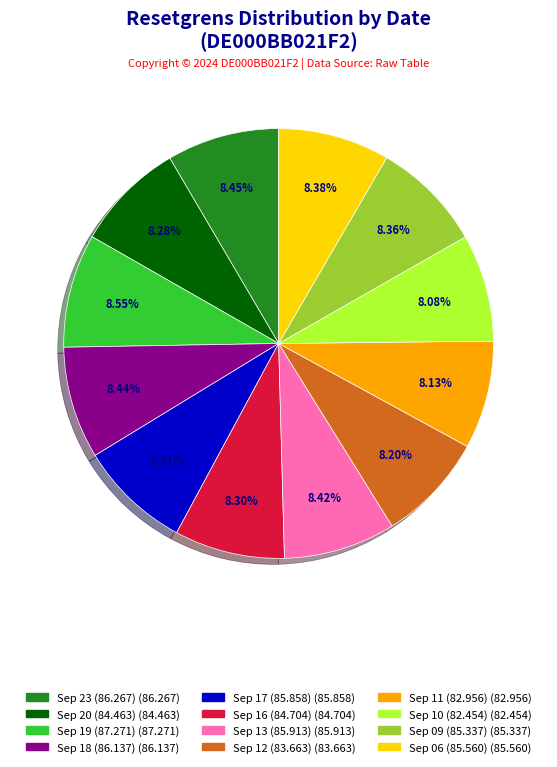

Is there a majority slice in this chart?

No